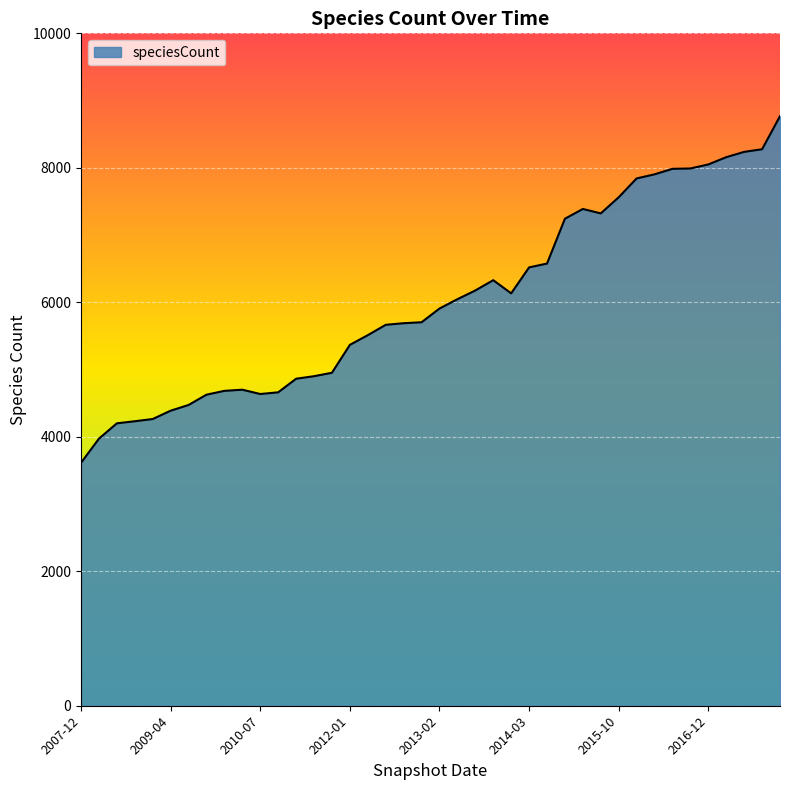

What is the greatest value displayed?

8768